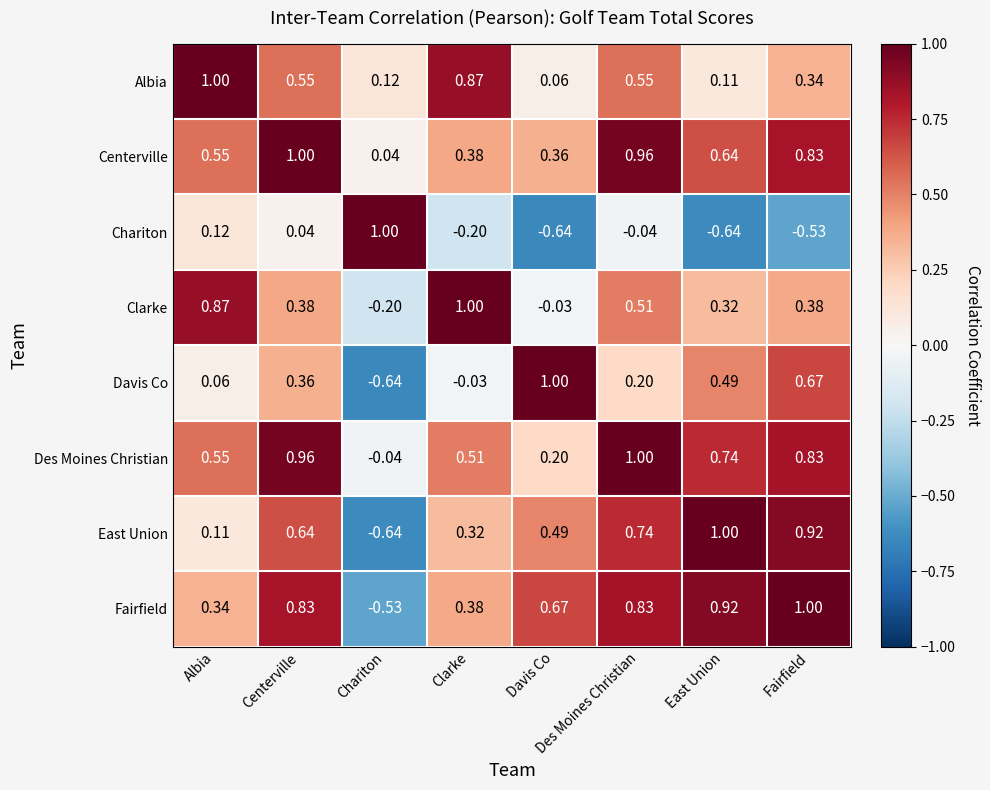

Which series changed the most between Davis Co and Fairfield?

Des Moines Christian